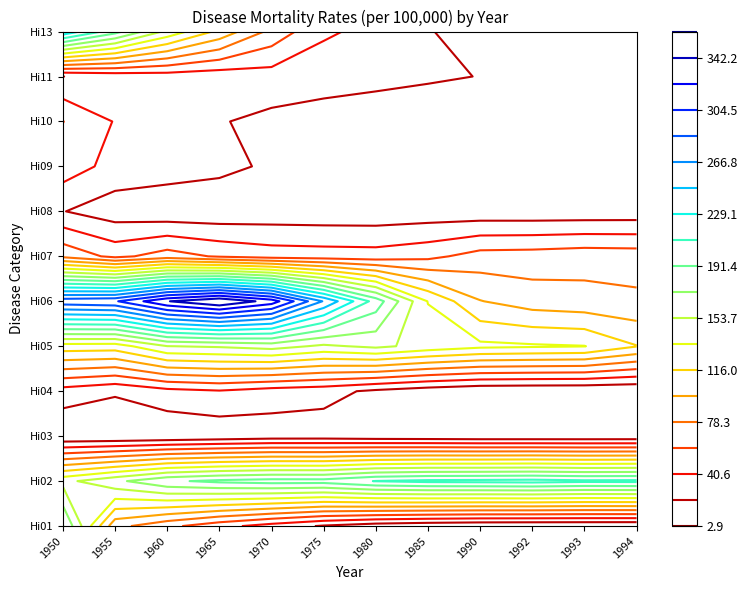

At 1992, list the series in order from largest to smallest.

Hi02, Hi05, Hi06, Hi07, Hi11, Hi13, Hi08, Hi03, Hi09, Hi04, Hi01, Hi10